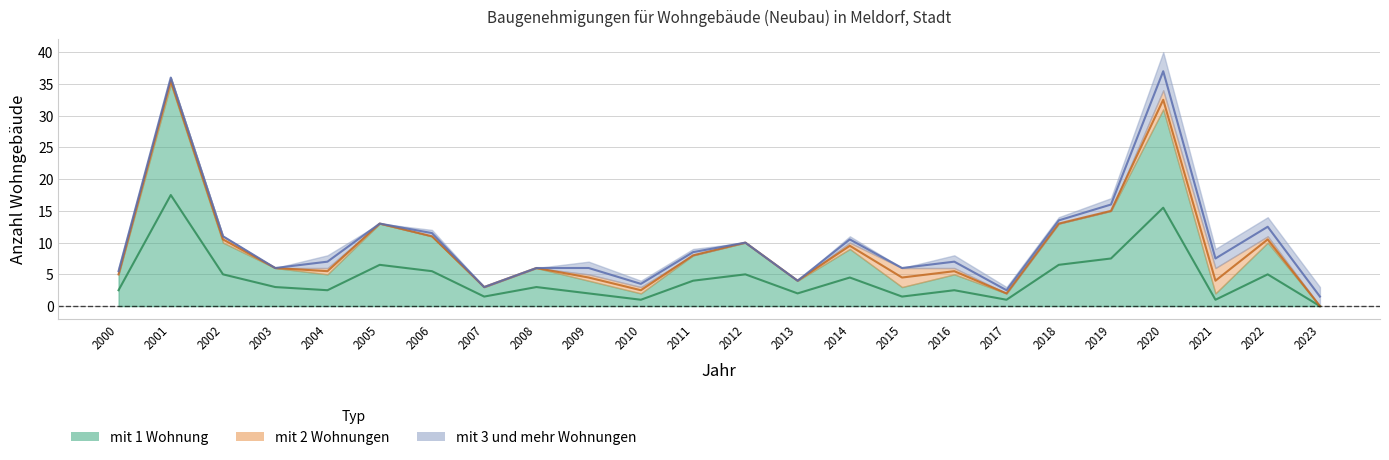

How many values in mit 1 Wohnung are above zero?

23